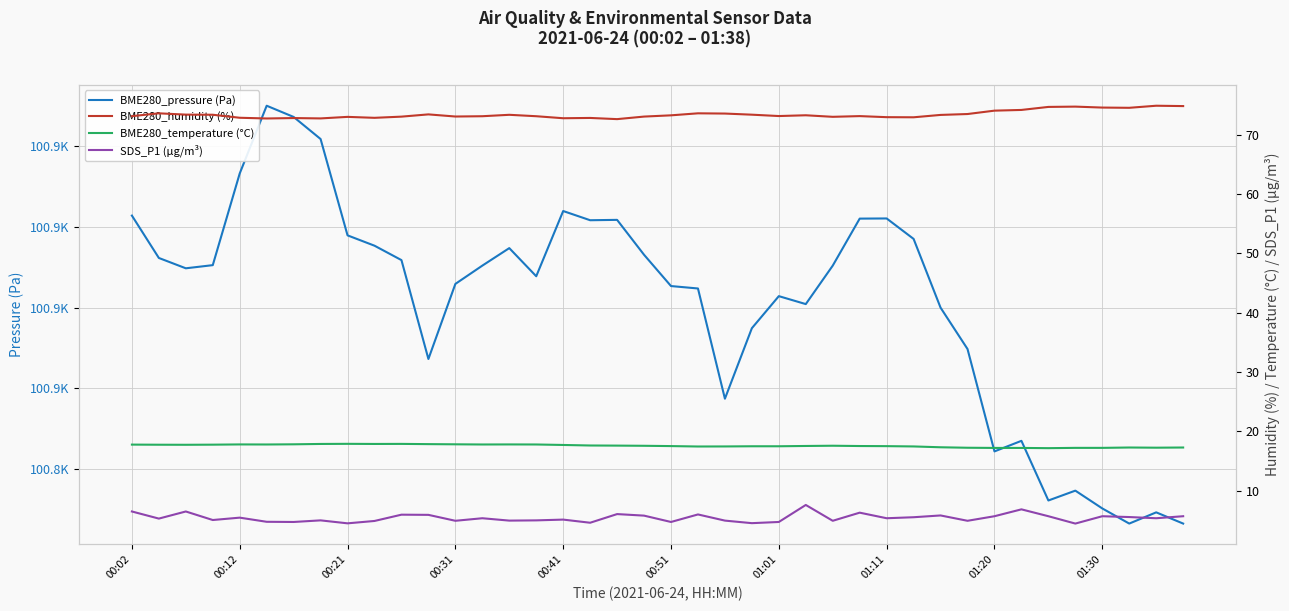

Reading left to right, transcribe all the data shown in this chart.

BME280_pressure (Pa): 100902.8	100892.3	100889.8	100890.6	100913.3	100930.1	100927.3	100921.8	100897.9	100895.4	100891.8	100867.3	100885.9	100890.4	100894.8	100887.8	100904.0	100901.7	100901.8	100893.1	100885.4	100884.8	100857.5	100874.9	100882.9	100880.9	100890.4	100902.1	100902.1	100897.1	100880.0	100869.8	100844.4	100847.0	100832.2	100834.7	100830.3	100826.5	100829.3	100826.5
BME280_humidity (%): 73.2	73.6	73.4	73.4	72.9	72.8	72.8	72.8	73.0	72.9	73.1	73.5	73.1	73.1	73.4	73.1	72.8	72.8	72.7	73.1	73.3	73.6	73.6	73.4	73.2	73.3	73.0	73.2	73.0	73.0	73.4	73.5	74.1	74.2	74.7	74.8	74.6	74.6	74.9	74.8
BME280_temperature (°C): 17.8	17.7	17.7	17.7	17.8	17.8	17.8	17.9	17.9	17.9	17.9	17.8	17.8	17.8	17.8	17.8	17.7	17.6	17.6	17.6	17.5	17.4	17.4	17.5	17.5	17.5	17.6	17.5	17.5	17.4	17.3	17.2	17.2	17.2	17.1	17.2	17.2	17.3	17.2	17.3
SDS_P1 (µg/m³): 6.5	5.3	6.5	5.0	5.4	4.7	4.7	5.0	4.5	4.9	5.9	5.9	4.9	5.3	4.9	5.0	5.1	4.6	6.0	5.8	4.7	6.0	4.9	4.5	4.7	7.6	4.9	6.3	5.3	5.5	5.8	4.9	5.7	6.8	5.7	4.4	5.7	5.5	5.3	5.7